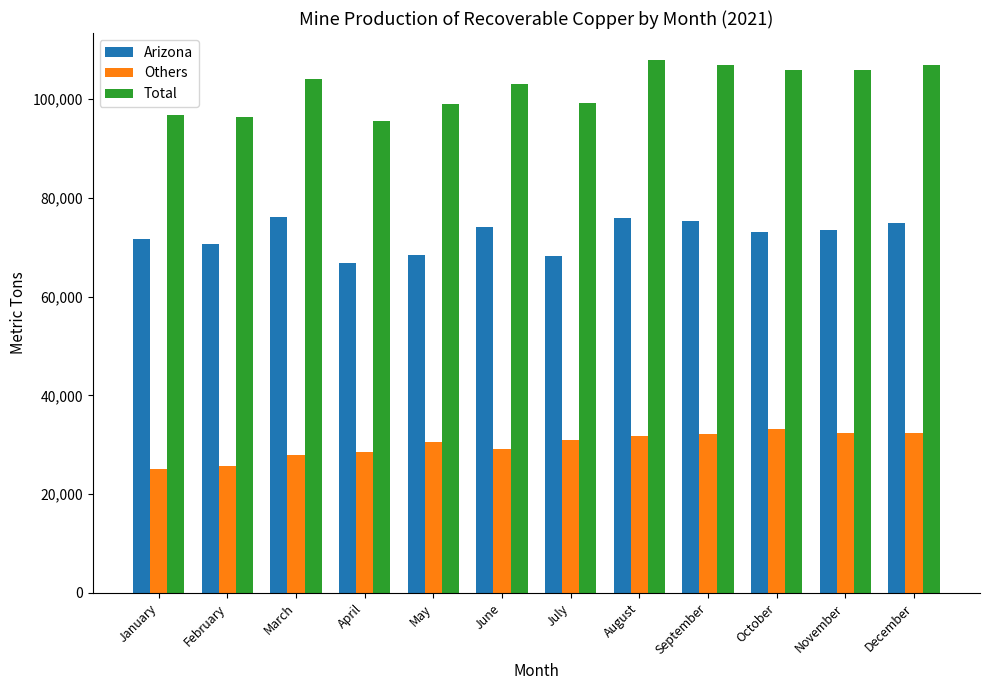

What is the highest value of the Others series?

33200